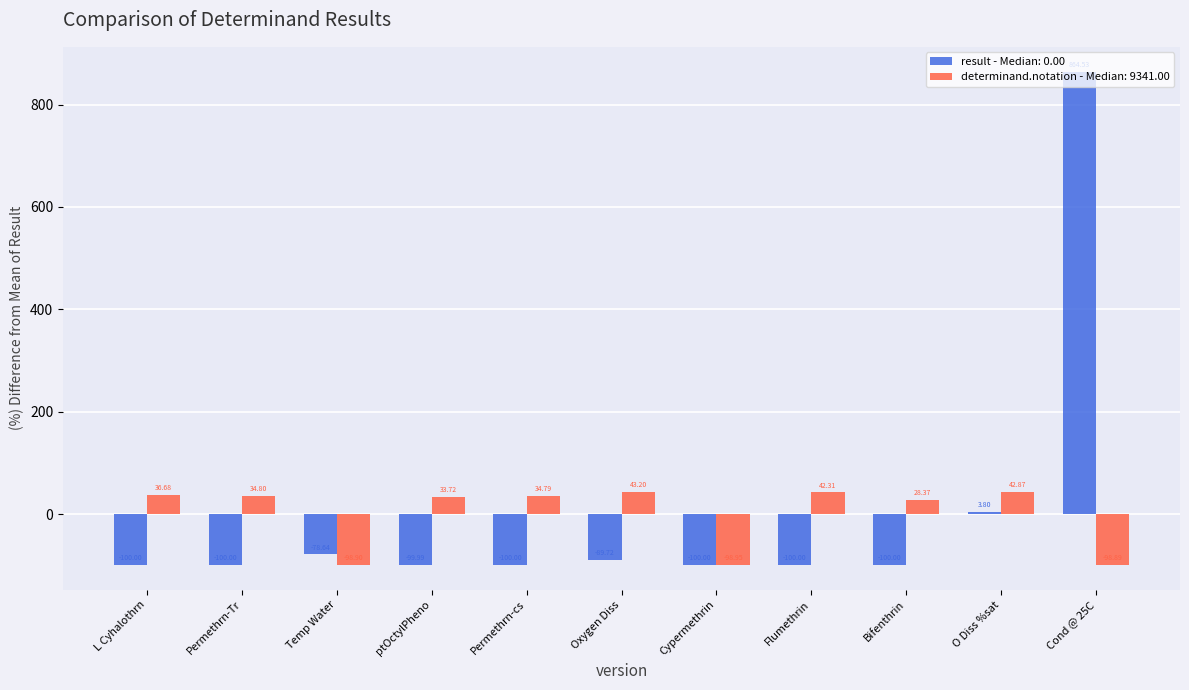

At Permethrn-Tr, list the series in order from largest to smallest.

determinand.notation - Median: 9341.00, result - Median: 0.00